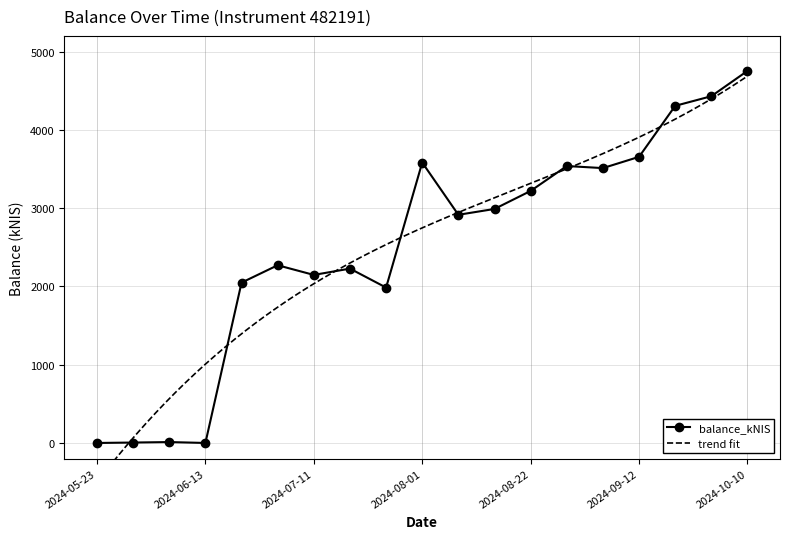

Rank the categories by value from lowest to highest.

2024-05-23, 2024-06-13, 2024-05-30, 2024-06-06, 2024-07-25, 2024-06-27, 2024-07-11, 2024-07-18, 2024-07-04, 2024-08-08, 2024-08-15, 2024-08-22, 2024-09-05, 2024-08-29, 2024-08-01, 2024-09-12, 2024-09-26, 2024-10-01, 2024-10-10